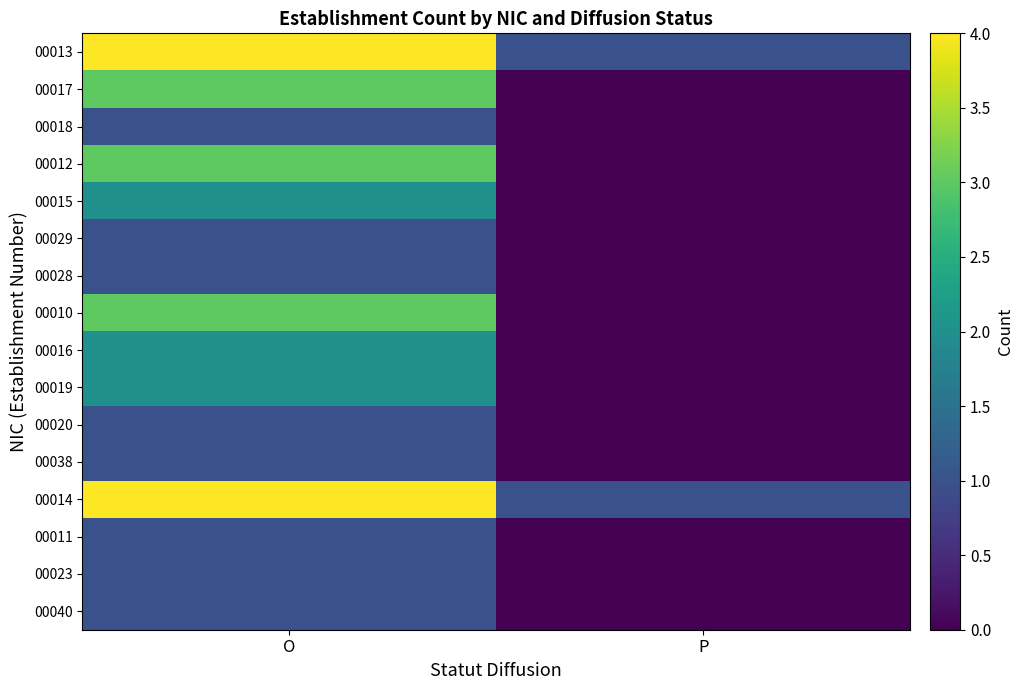

At how many categories does at least one series exceed 3?

1